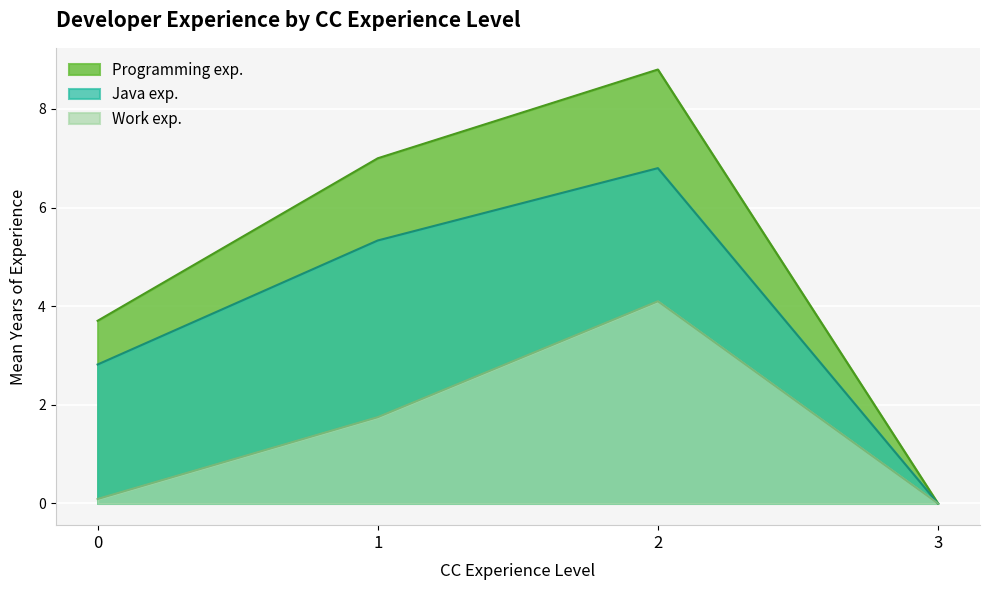

The value of Programming exp. at 3 is 0.0. True or false?

True